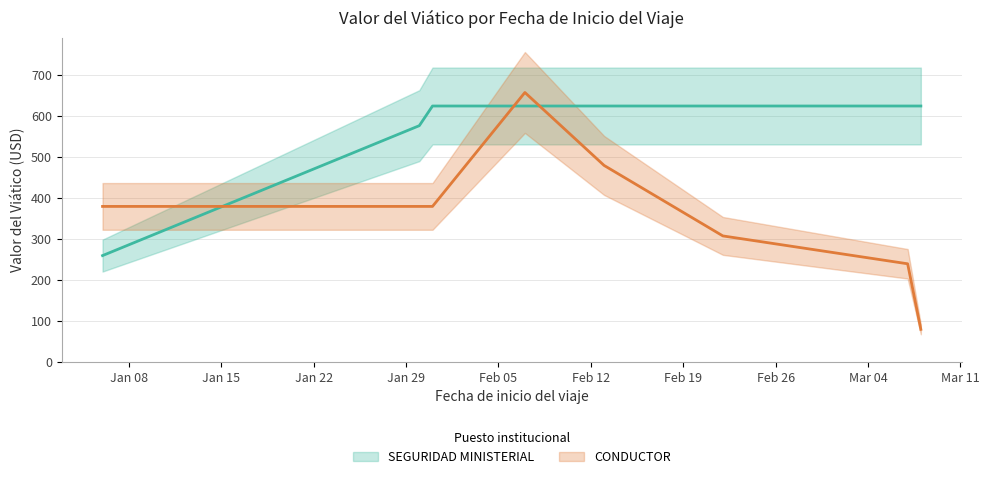

What is the sum of the SEGURIDAD MINISTERIAL values at 2024-03-07 and 2024-02-22?

1252